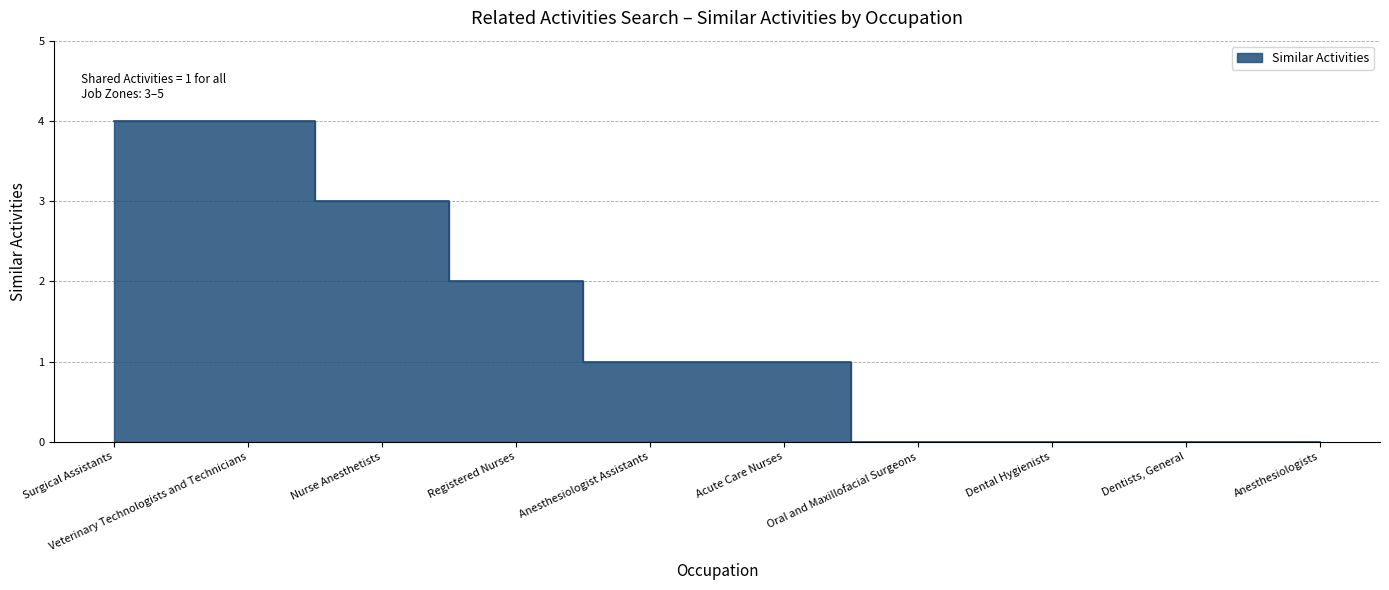

Reading left to right, list all the values displayed in this chart.

4	4	3	2	1	1	0	0	0	0